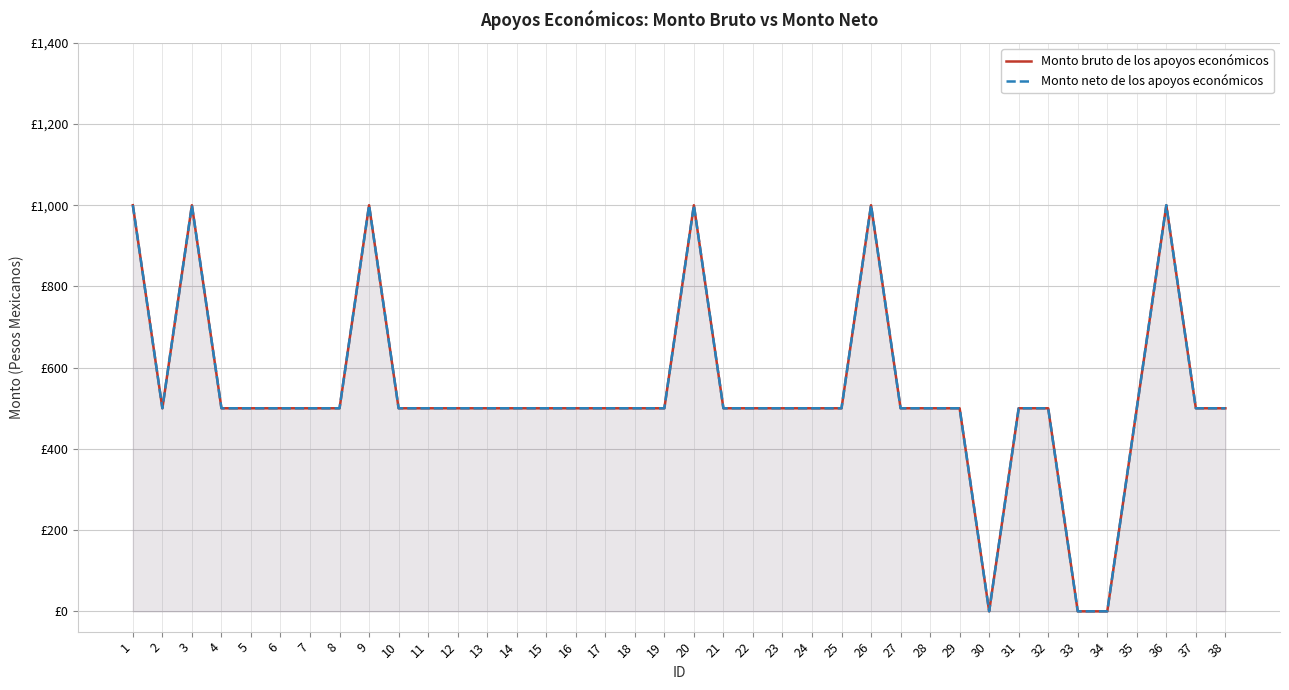

True or false: Monto bruto de los apoyos económicos and Monto neto de los apoyos económicos intersect in this chart.

False